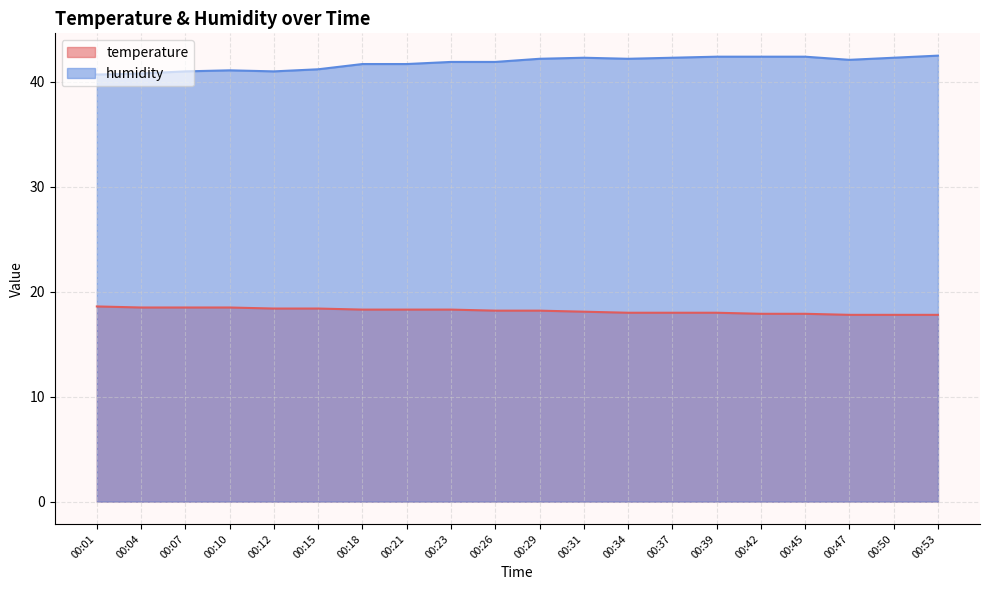

What is the sum of all temperature values?

363.5